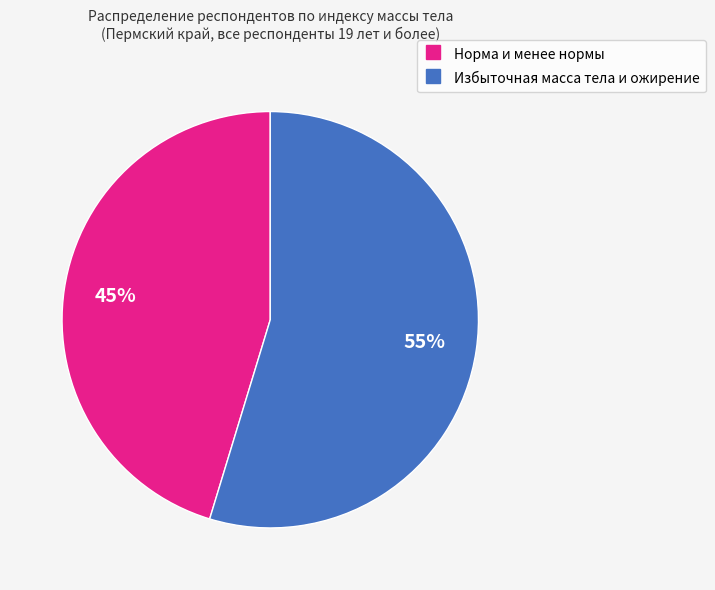

What percentage is the Избыточная масса тела и ожирение slice, to the nearest percent?

55%